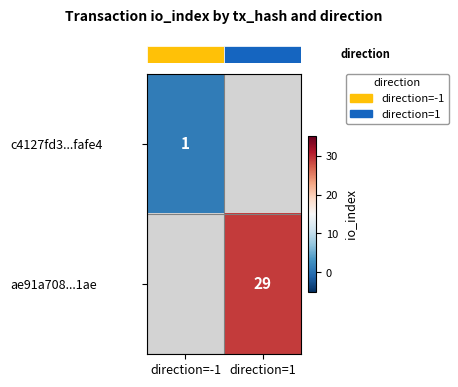

How many values in row_1 are above zero?

1